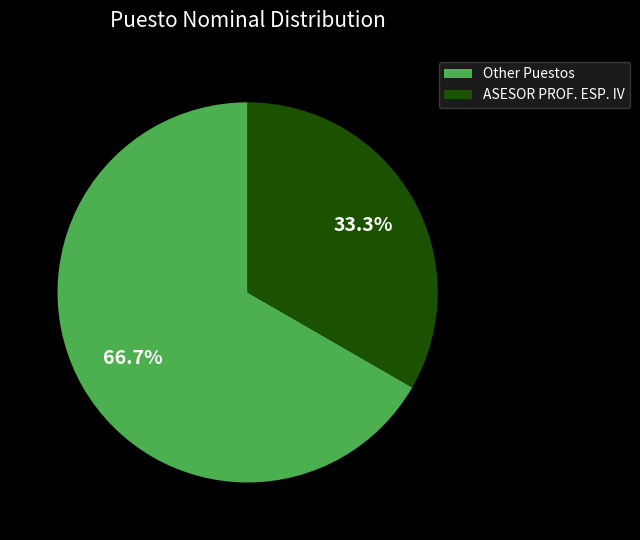

Which has a higher value, Other Puestos or ASESOR PROF. ESP. IV?

Other Puestos